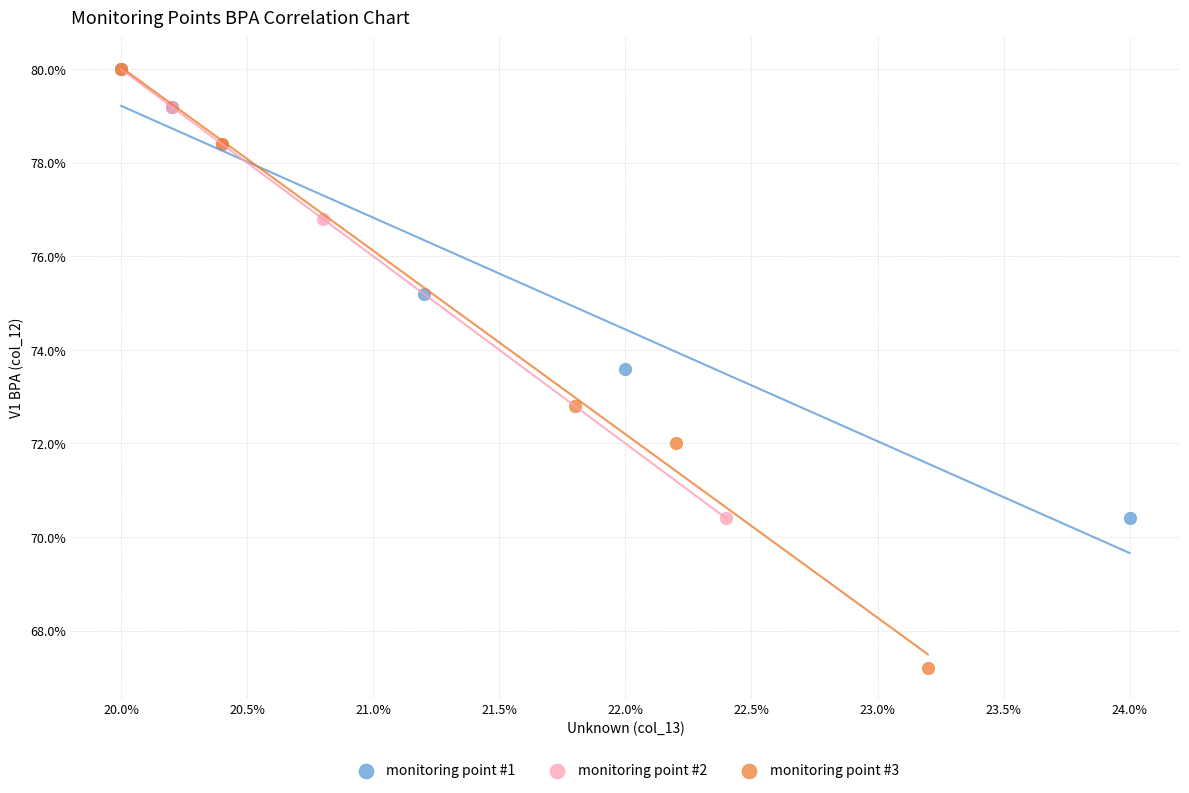

What are all the series names shown in the legend?

monitoring point #1, monitoring point #2, monitoring point #3